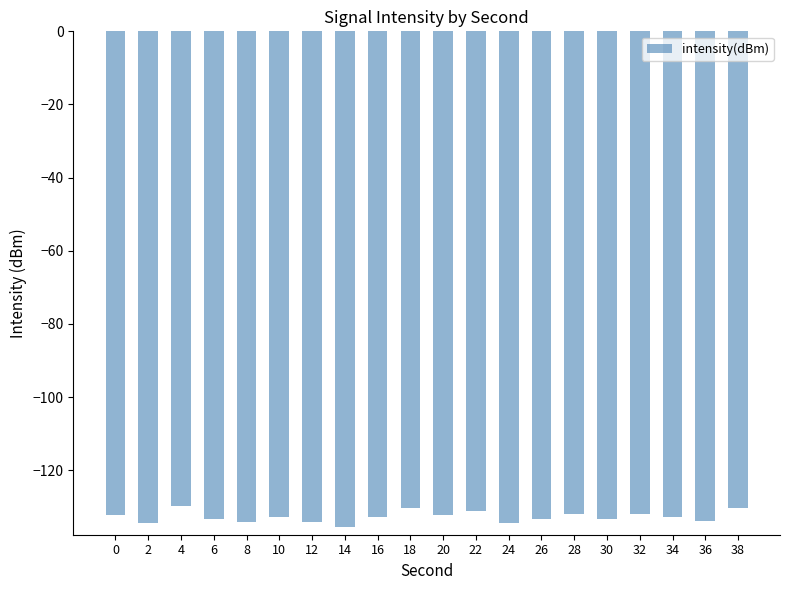

Which has a higher value, 12 or 22?

22